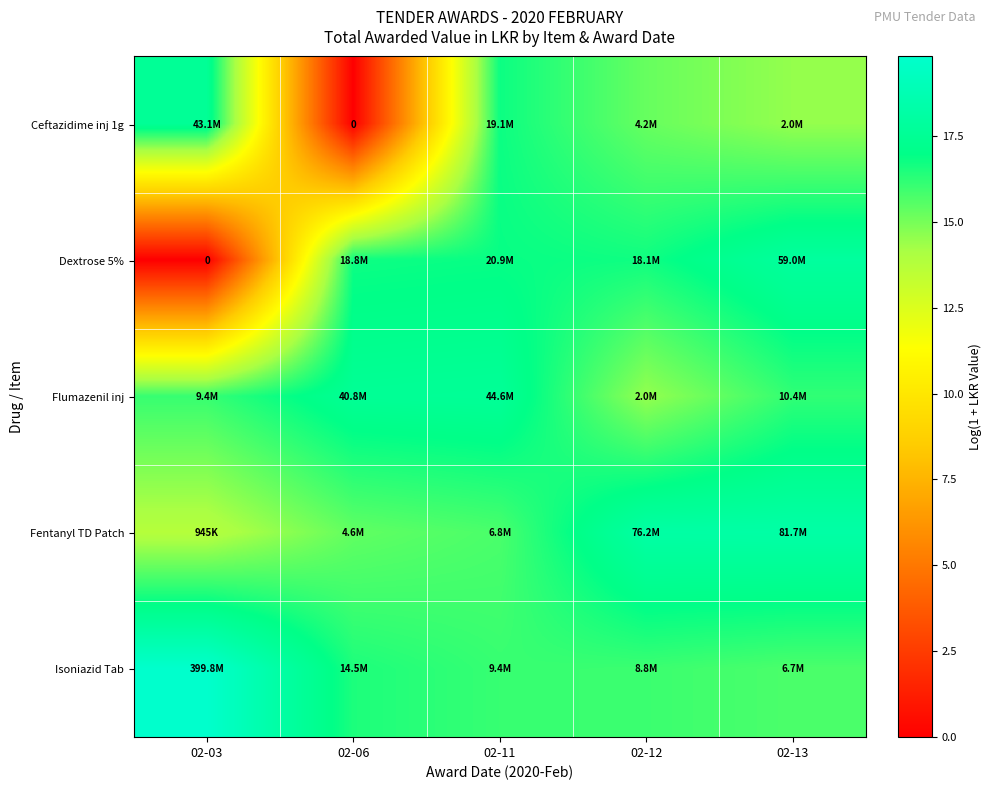

What is the greatest value displayed?

19.8